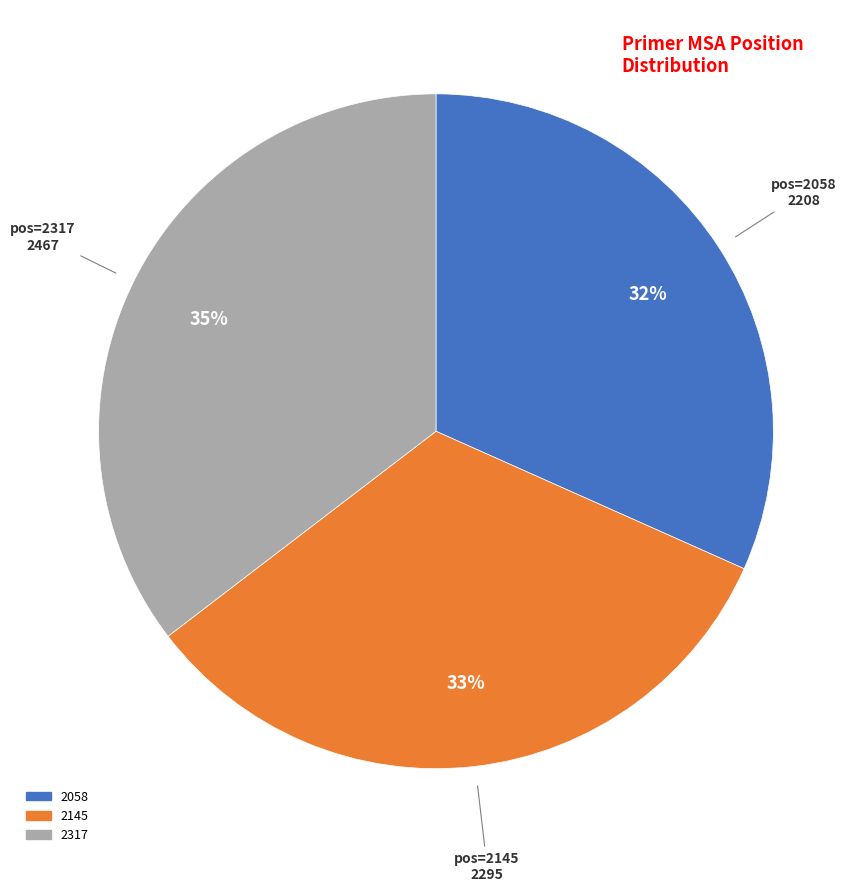

To the nearest percent, what portion does 2058 represent?

32%